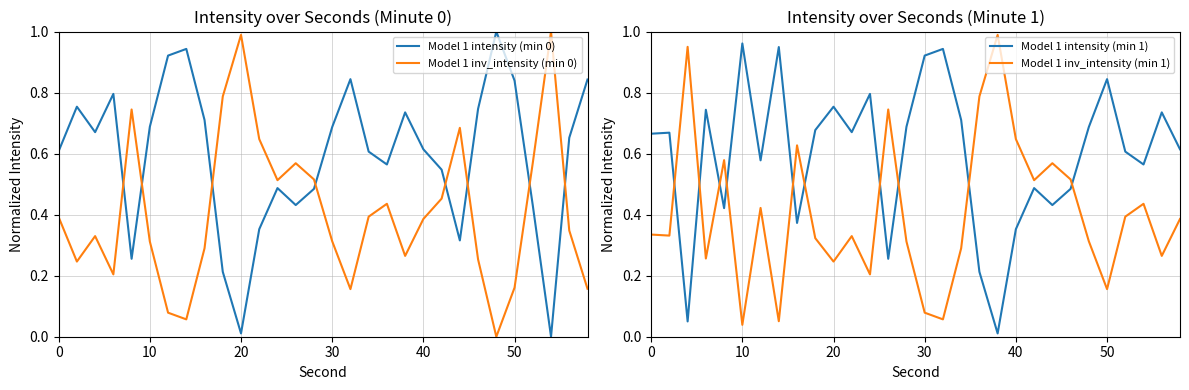

The value of Model 1 intensity (min 0) at 50 is 1.3. True or false?

False